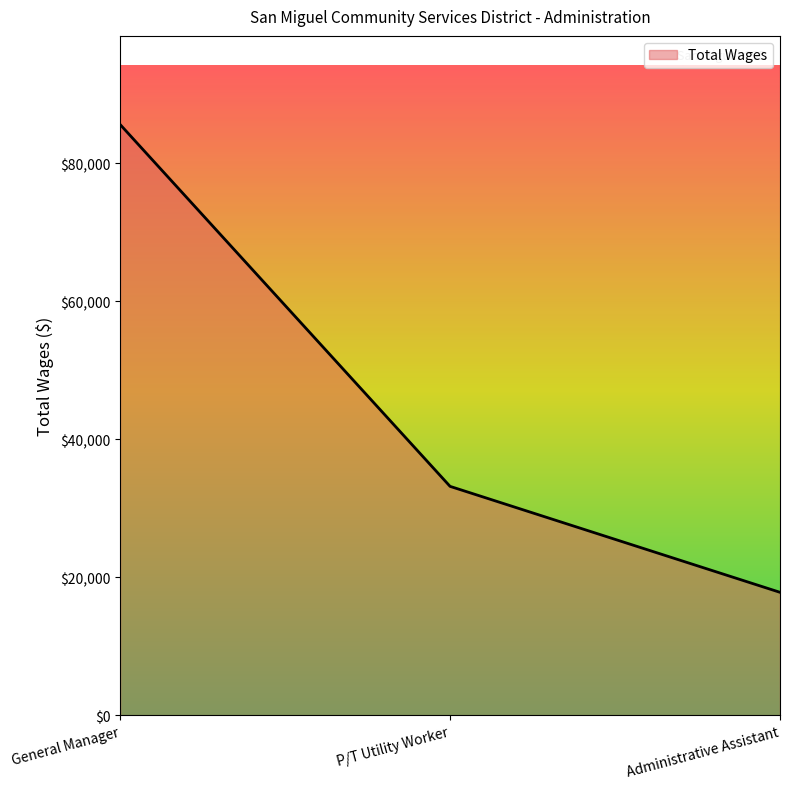

What is the minimum value shown in the chart?

17815